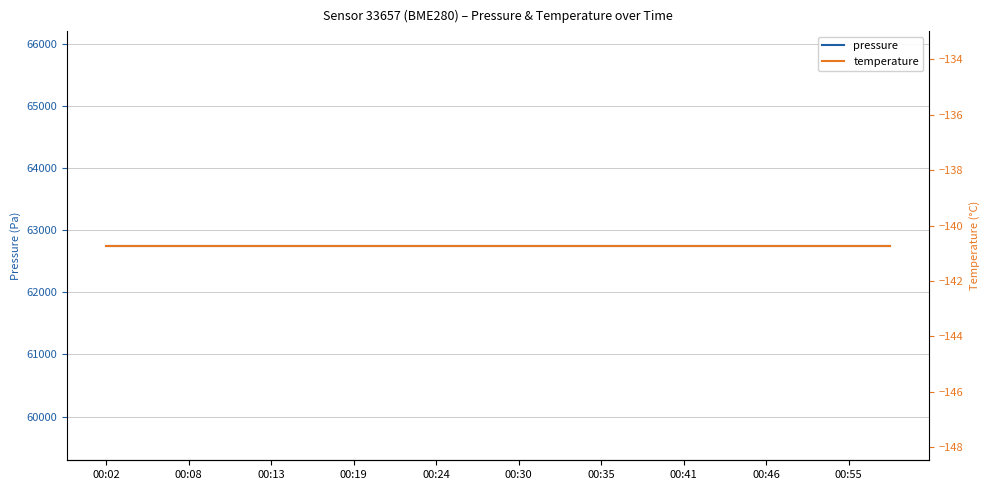

True or false: temperature has more than 1 points higher than both neighbors.

False